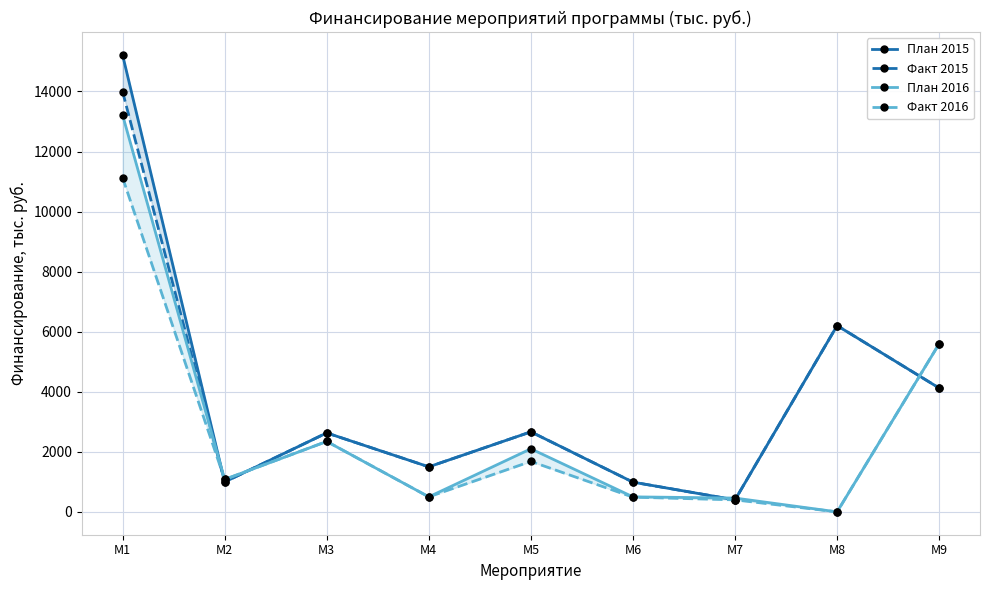

How many lines are shown in the chart?

4